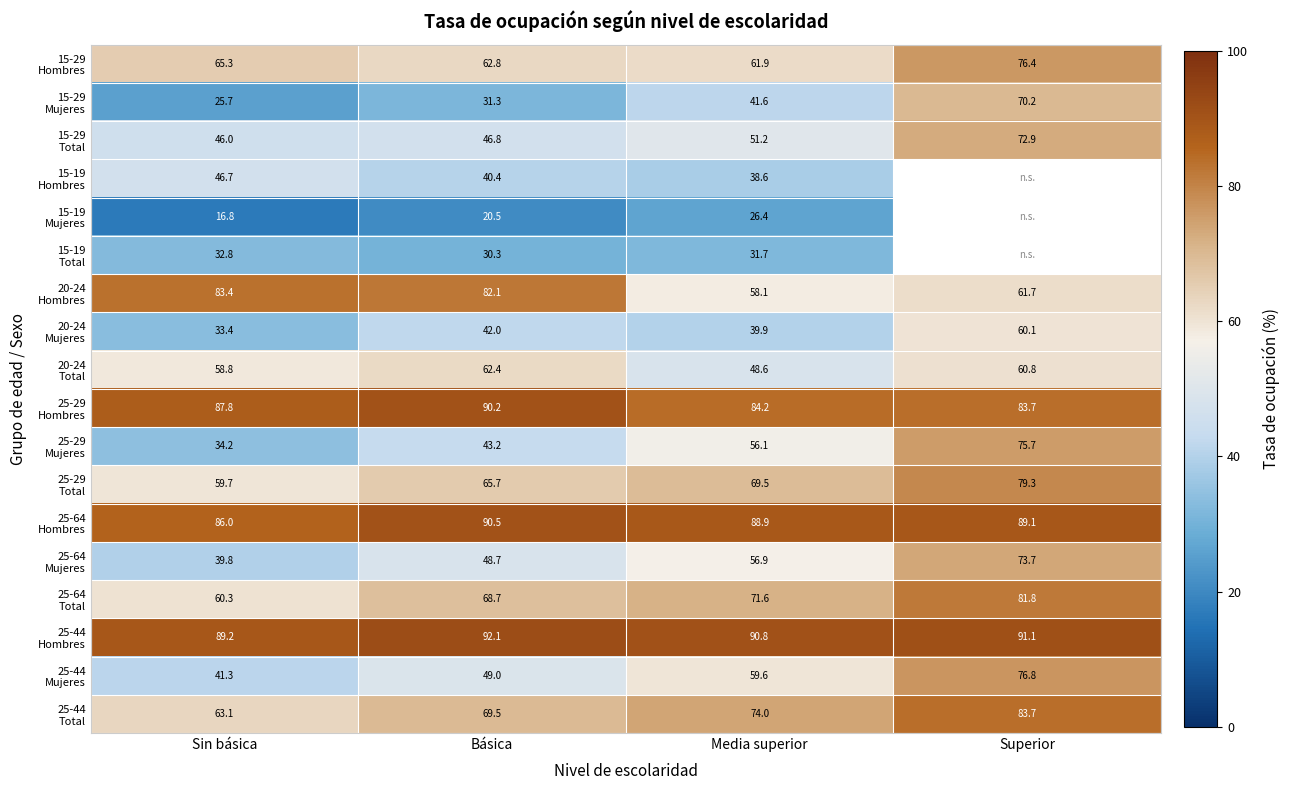

What is the greatest value displayed?

92.1